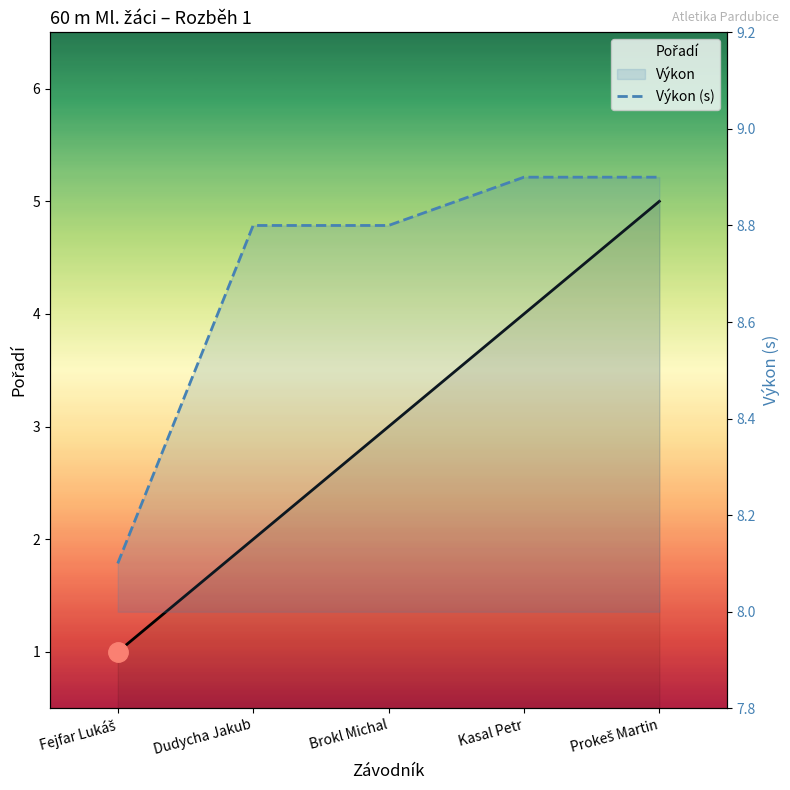

Reading right to left, what are all the values shown in this chart?

Pořadí: 5.0	4.0	3.0	2.0	1.0
Výkon (s): 8.9	8.9	8.8	8.8	8.1